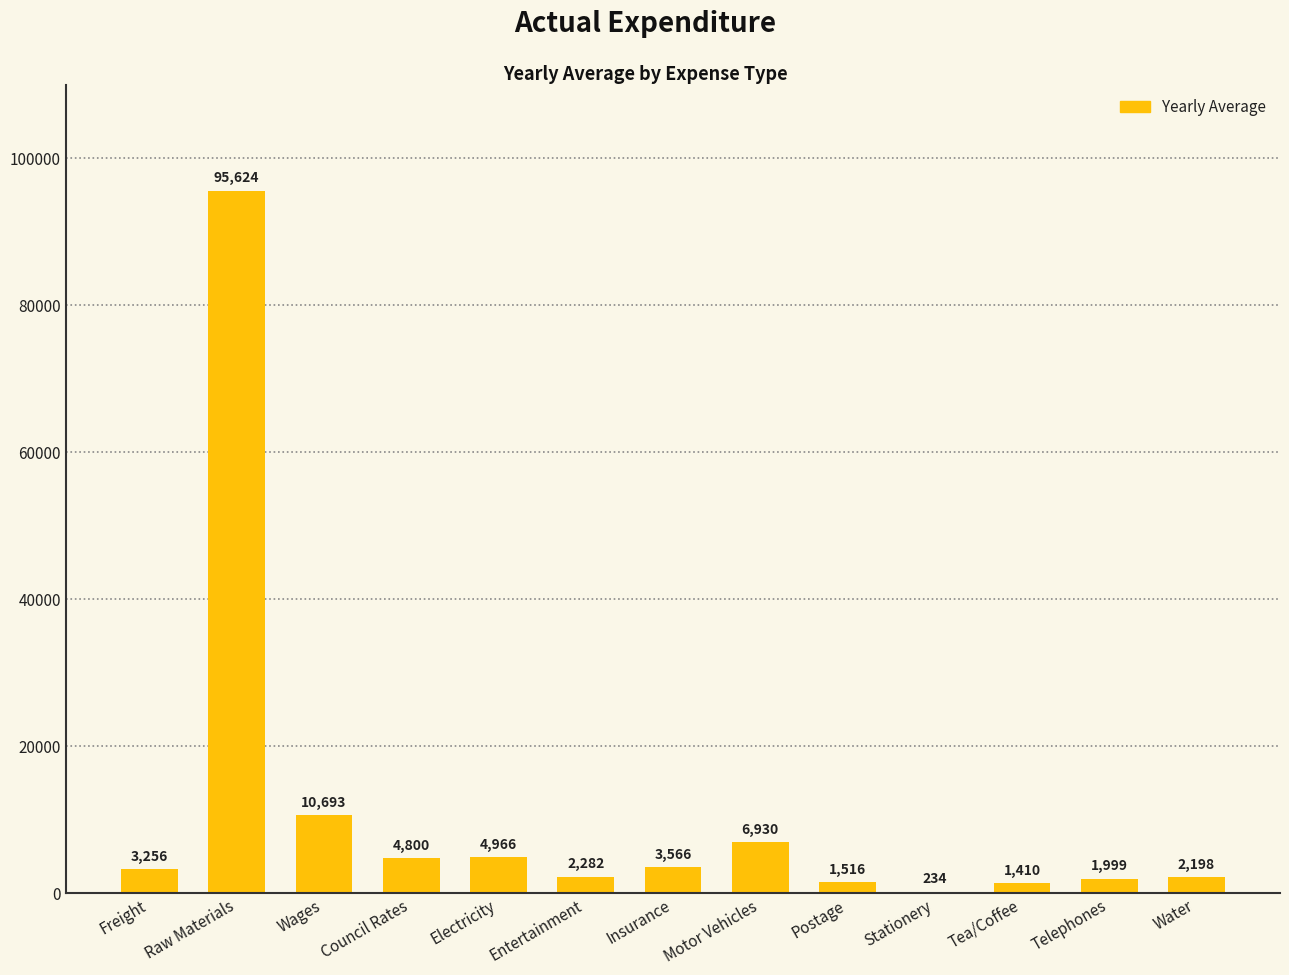

What is the approximate value at Tea/Coffee?

1410.0